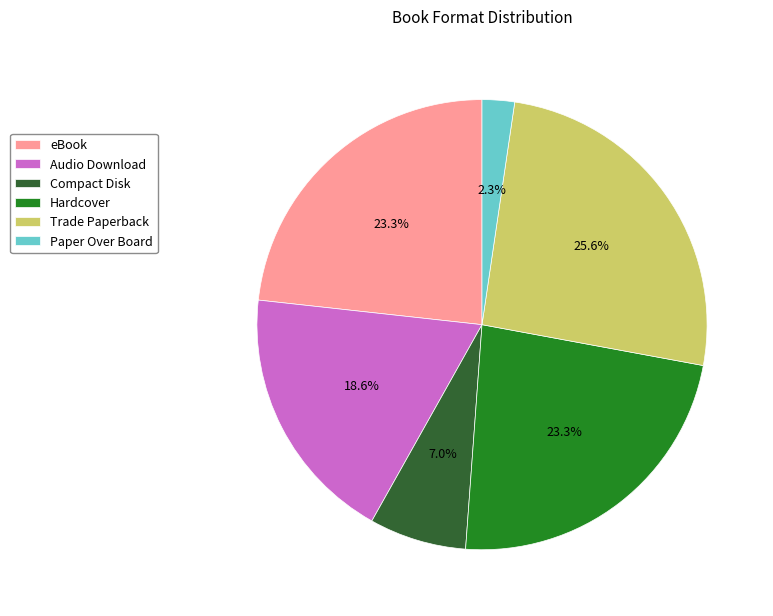

True or false: eBook accounts for 23% of the total.

True